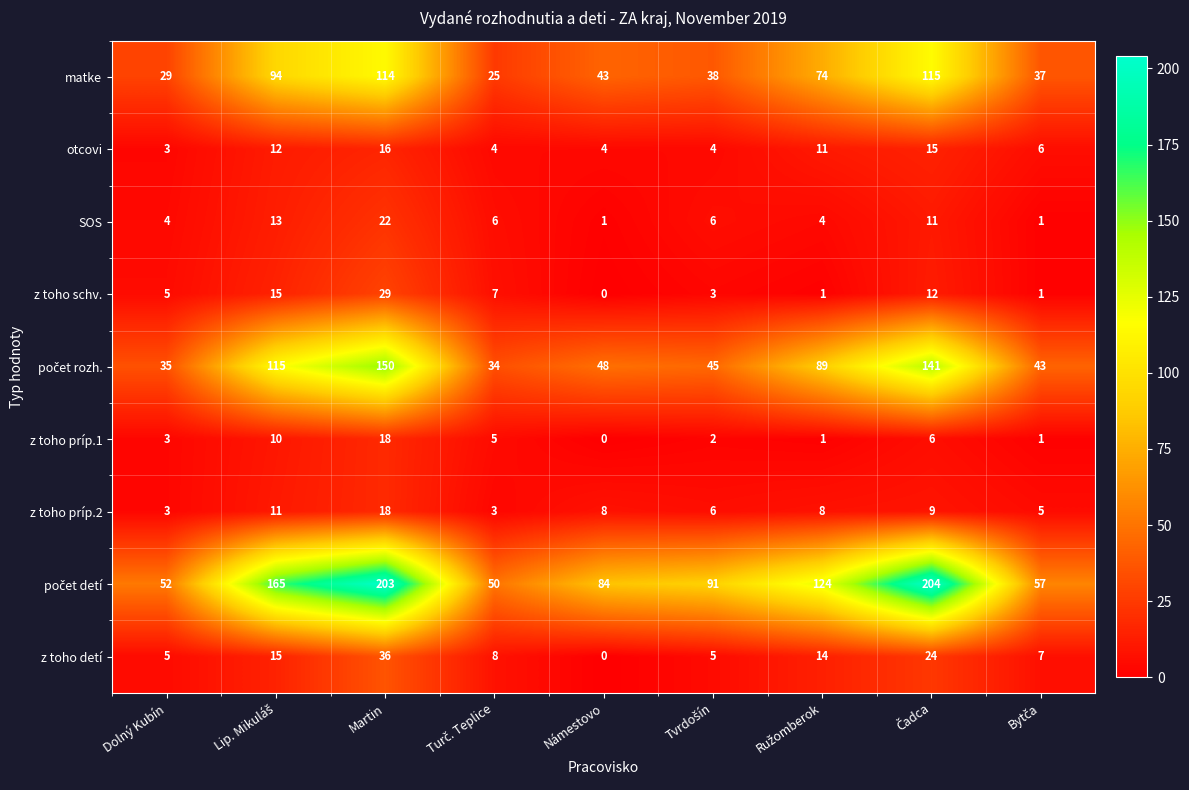

At which category is the sum across all series the highest?

Martin